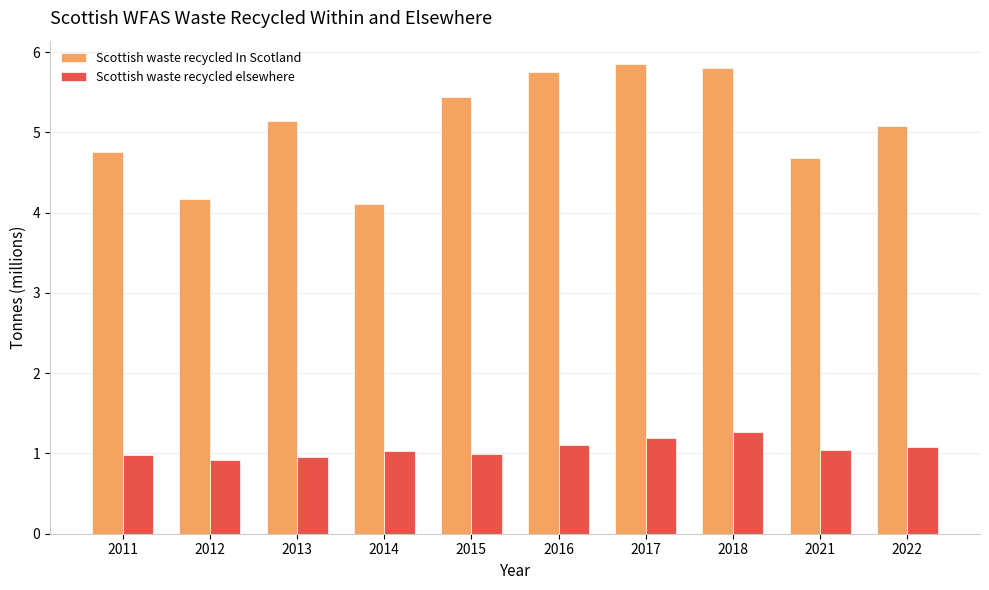

The value of Scottish waste recycled In Scotland at 2018 is 5.8. True or false?

True